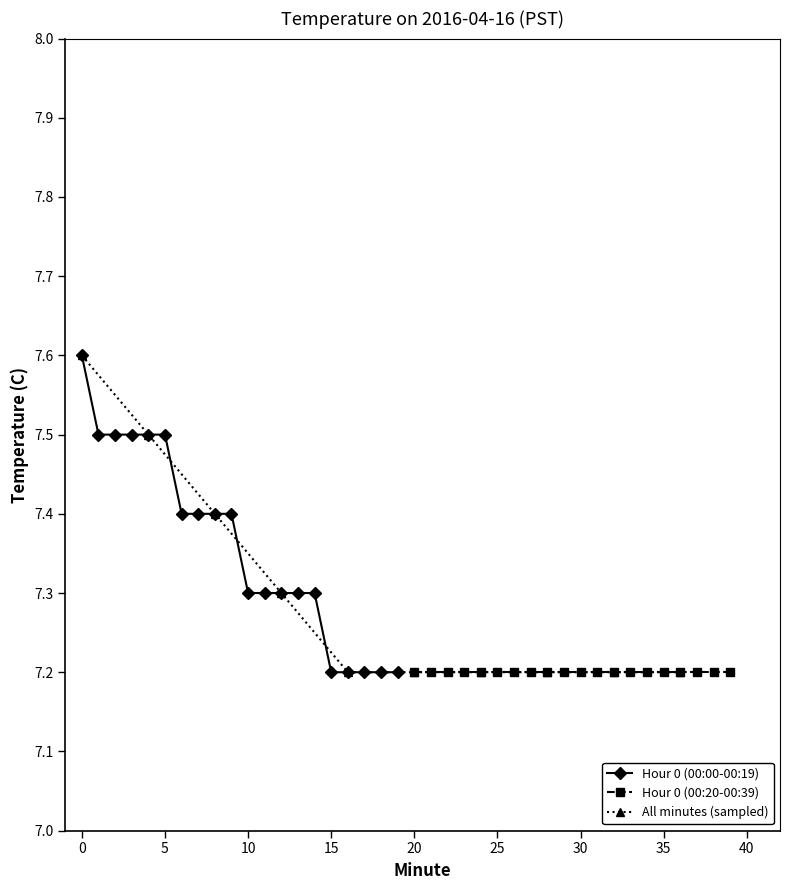

The value of Hour 0 (00:00-00:19) at 15 is 2.3. True or false?

False